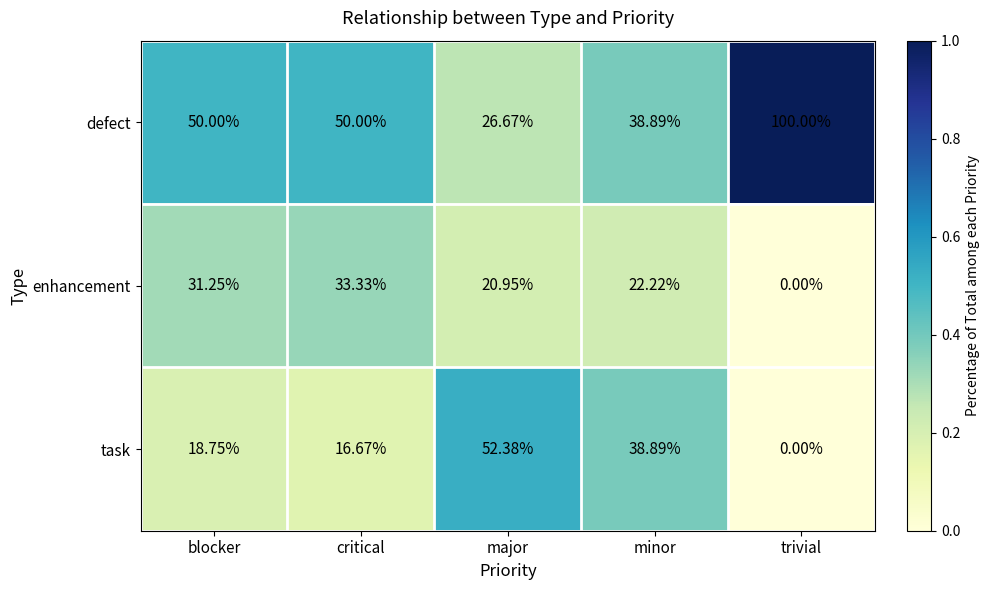

Rank the series at critical from highest to lowest value.

defect, enhancement, task